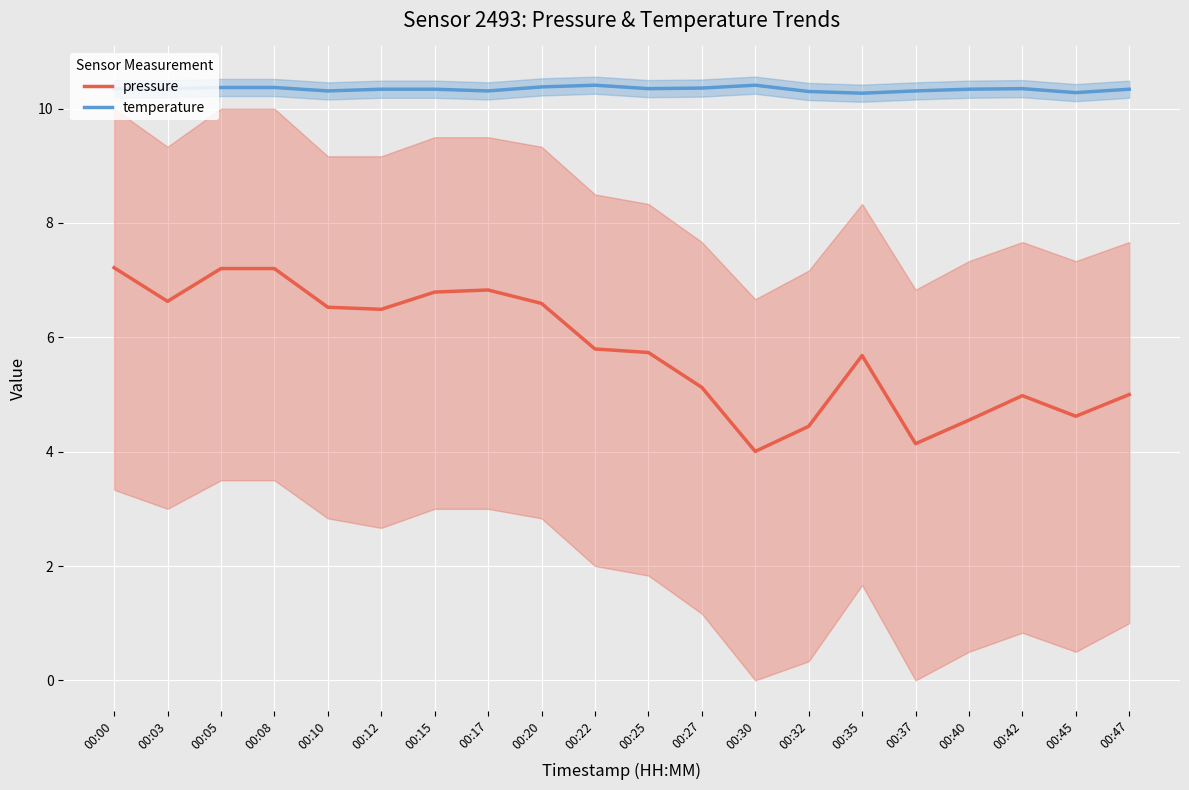

Rank the categories by pressure value from lowest to highest.

00:30, 00:37, 00:32, 00:40, 00:45, 00:42, 00:47, 00:27, 00:35, 00:25, 00:22, 00:12, 00:10, 00:20, 00:03, 00:15, 00:17, 00:05, 00:08, 00:00